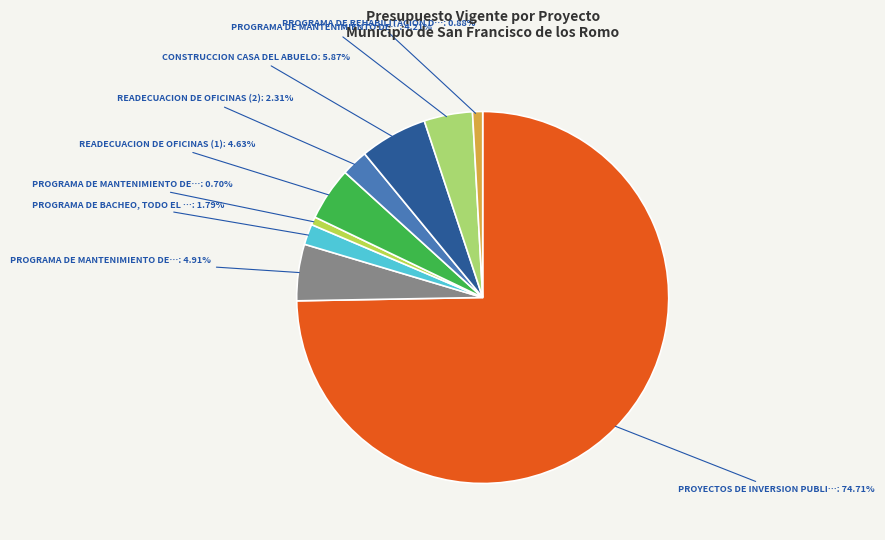

Count the number of slices in the pie.

9